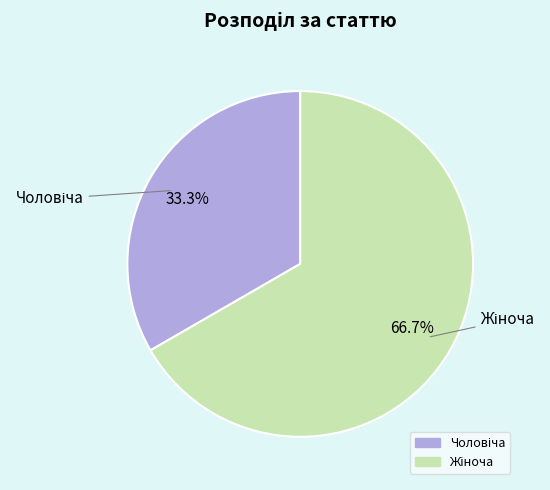

Is there any slice that represents more than half of the pie?

Yes